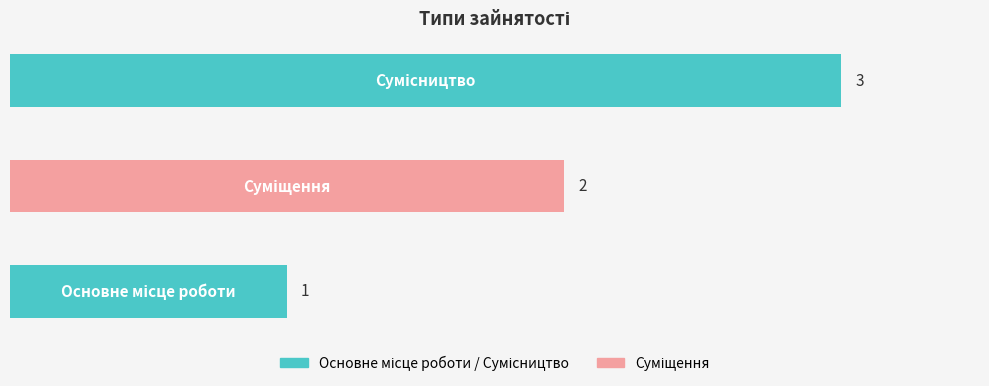

What is the maximum value shown in the chart?

3